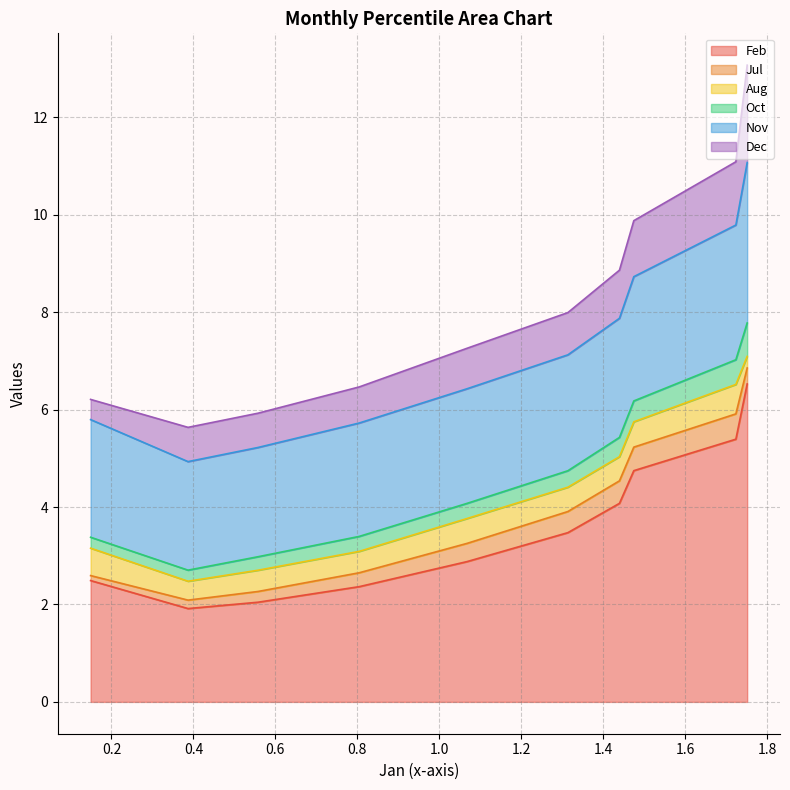

What is the maximum value for Feb?

6.5